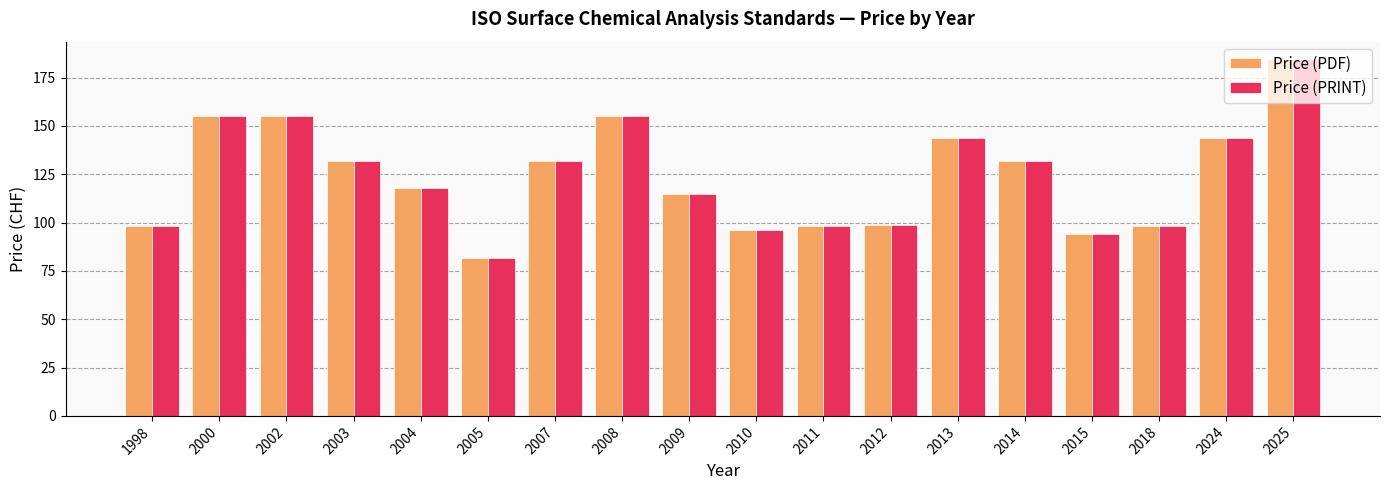

What is the total value across all series at 2002?

310.0